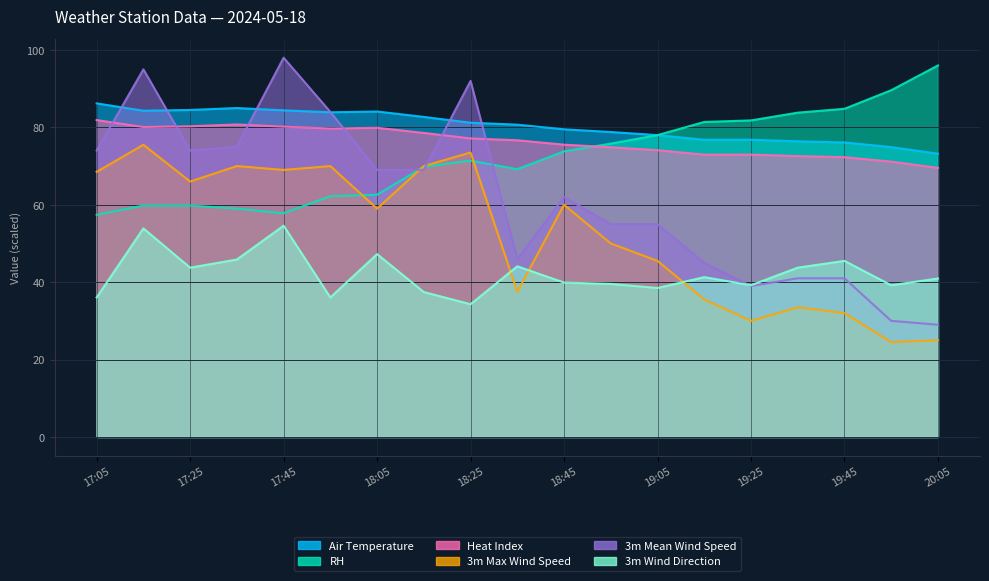

How many data points does each series have?

19